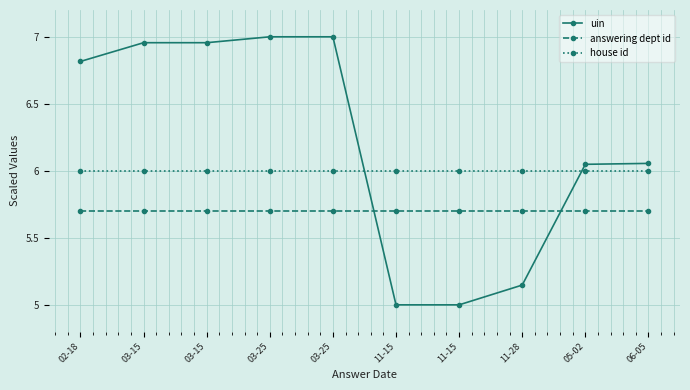

How many lines are shown in the chart?

3